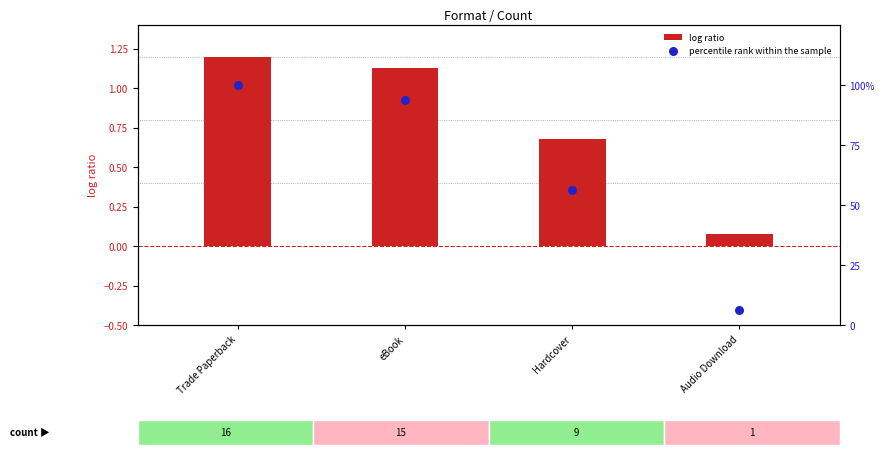

Which series contains the lowest Y value?

log ratio